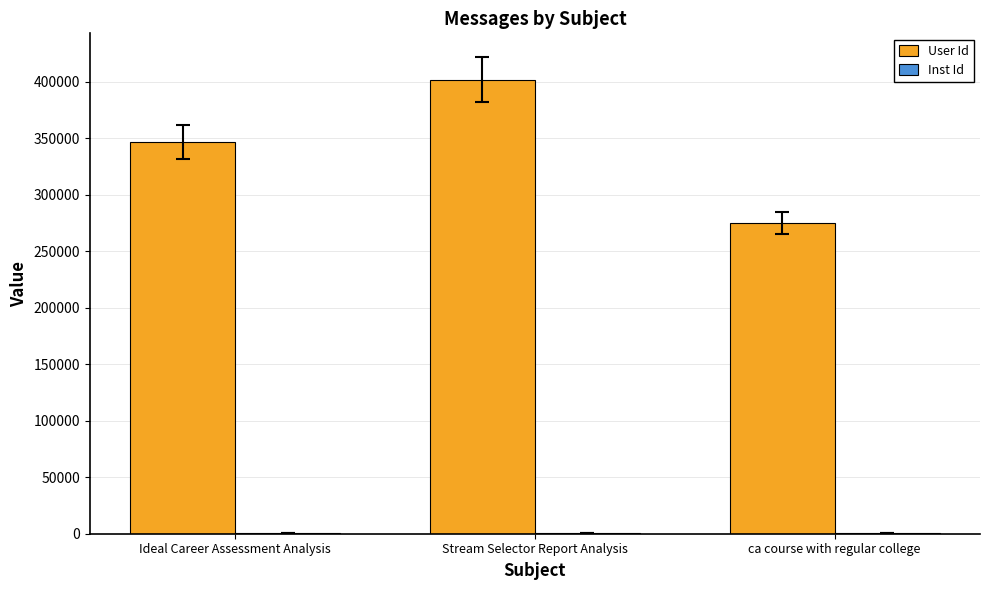

At which category is the sum across all series the highest?

Stream Selector Report Analysis